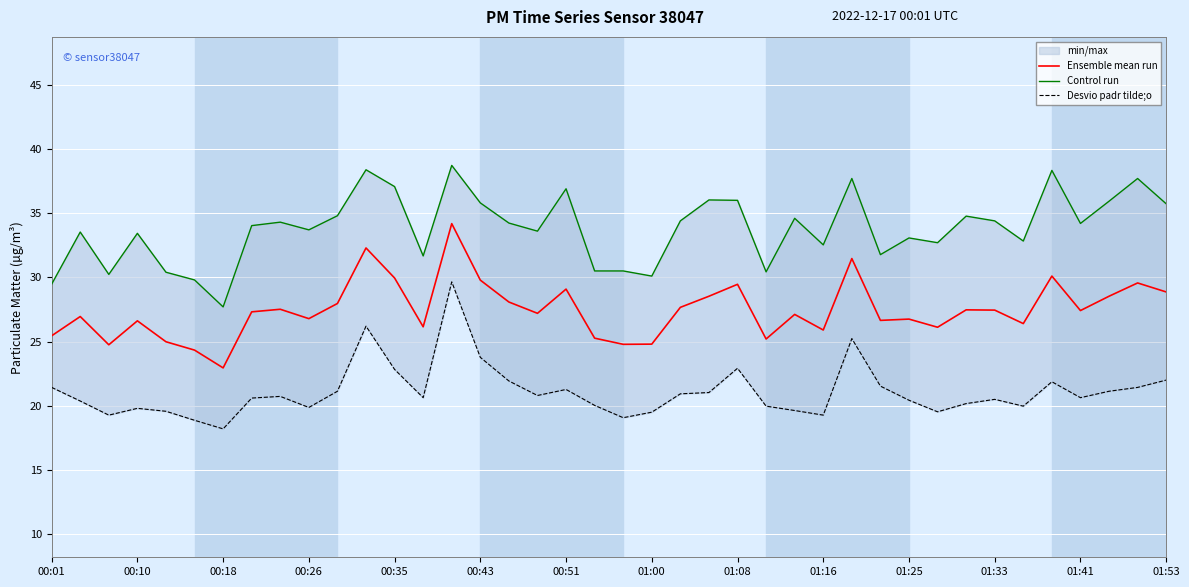

At which label does Ensemble mean run reach its minimum?

00:18